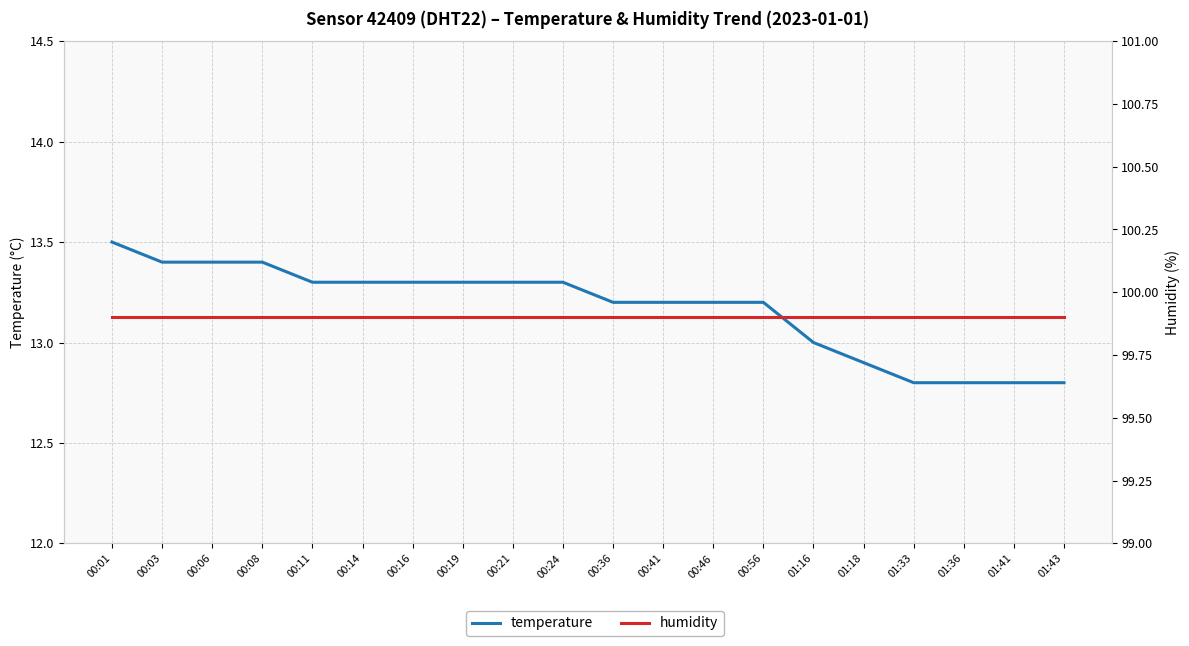

How many data points does each series have?

20